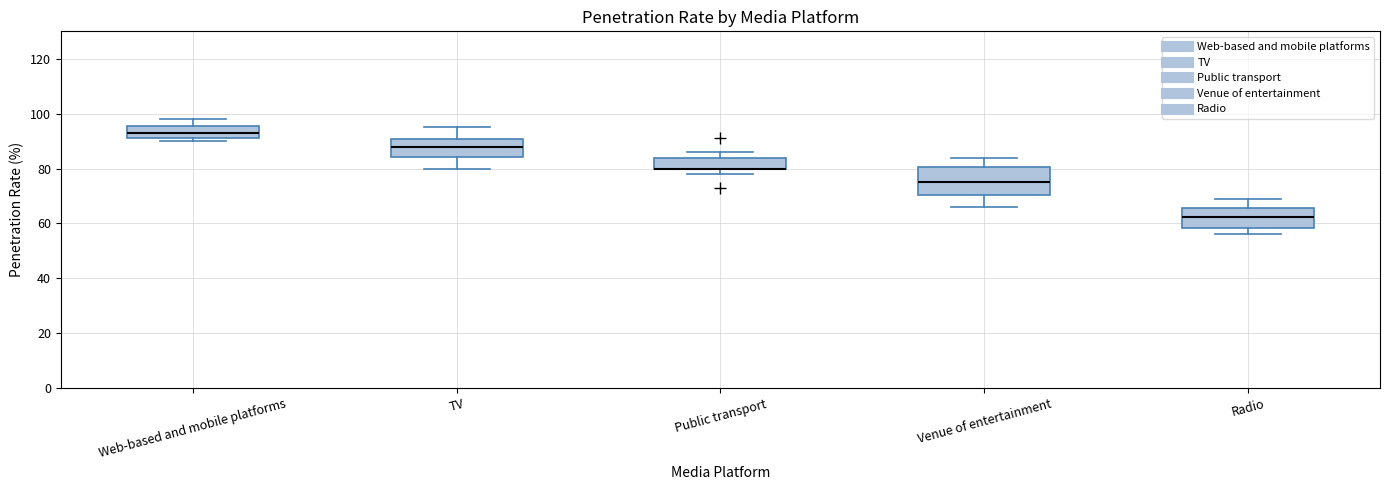

Reading left to right, read every box against the y-axis: the position of its median line, the range the box covers, and the ends of its whiskers. The values are not printed on the chart, so give them approximately, as read against the axis.

Web-based and mobile platforms: median 94, box 92 to 96, whiskers 90 to 98
TV: median 88, box 84 to 90, whiskers 80 to 96
Public transport: median 80 (drawn on the box's lower edge), box 80 to 84, whiskers 78 to 86
Venue of entertainment: median 76, box 70 to 80, whiskers 66 to 84
Radio: median 62, box 58 to 66, whiskers 56 to 70